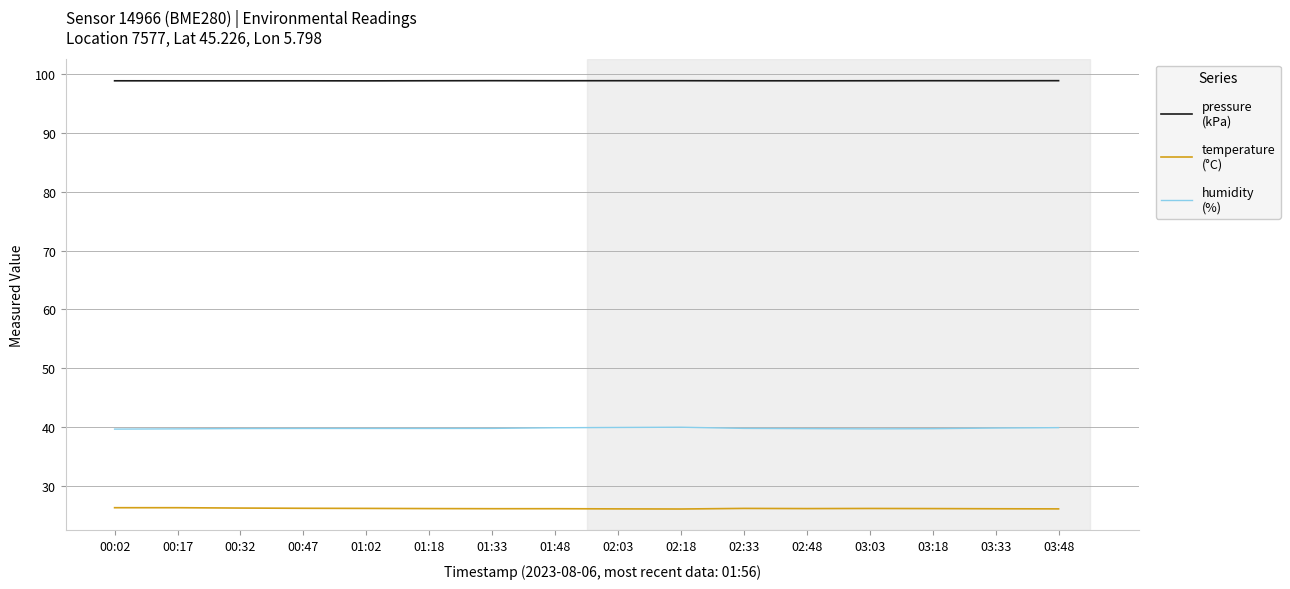

What is the difference between the highest and lowest values at 03:33?

72.8